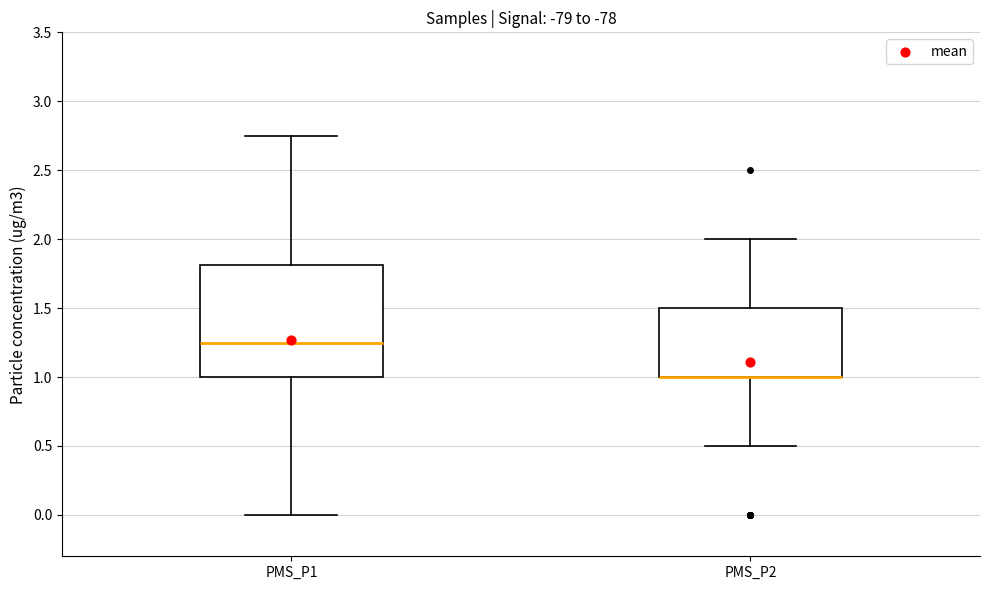

Which box is the tallest, from its lower edge to its upper edge?

PMS_P1